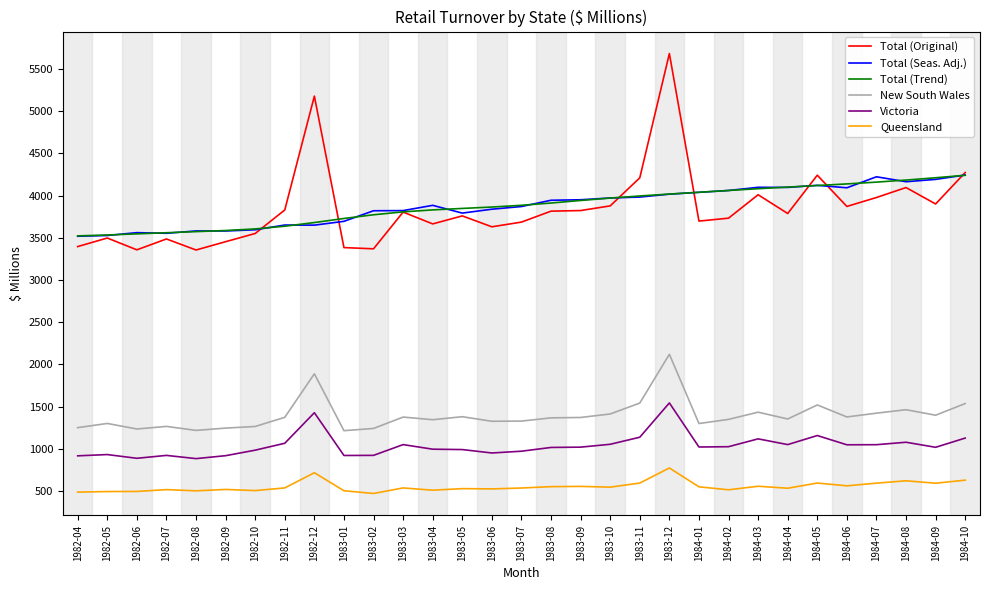

At which label does New South Wales first exceed 1366?

1982-11